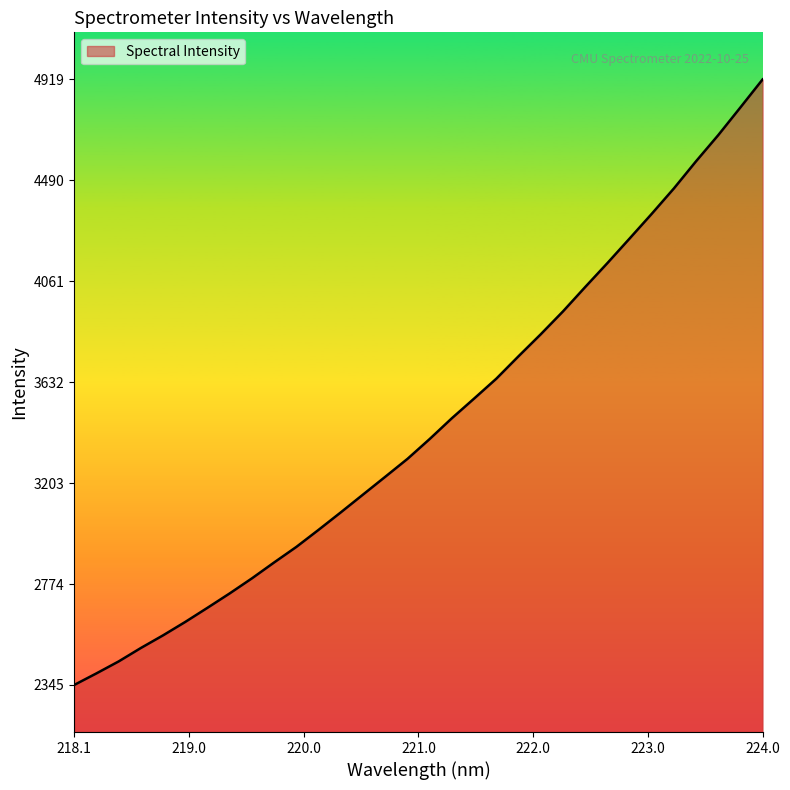

What is the difference between the maximum and minimum values?

2573.9